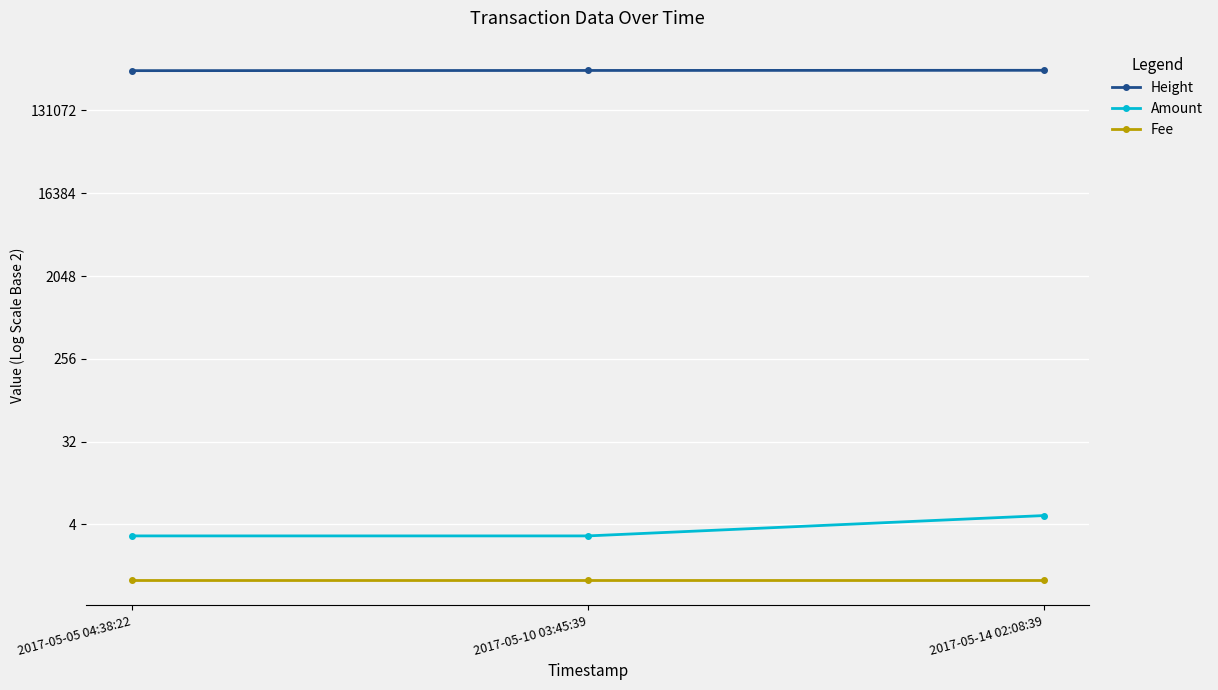

Which category has the lowest value across all series?

2017-05-05 04:38:22